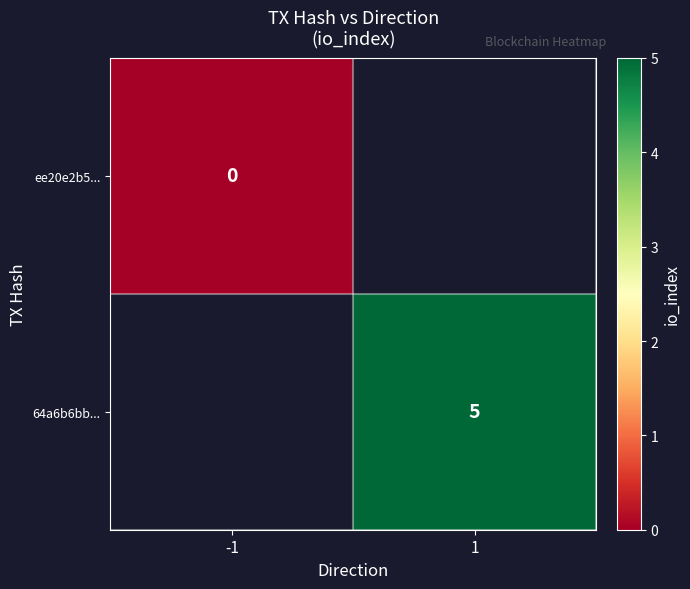

Which label corresponds to the smallest value in the chart?

-1